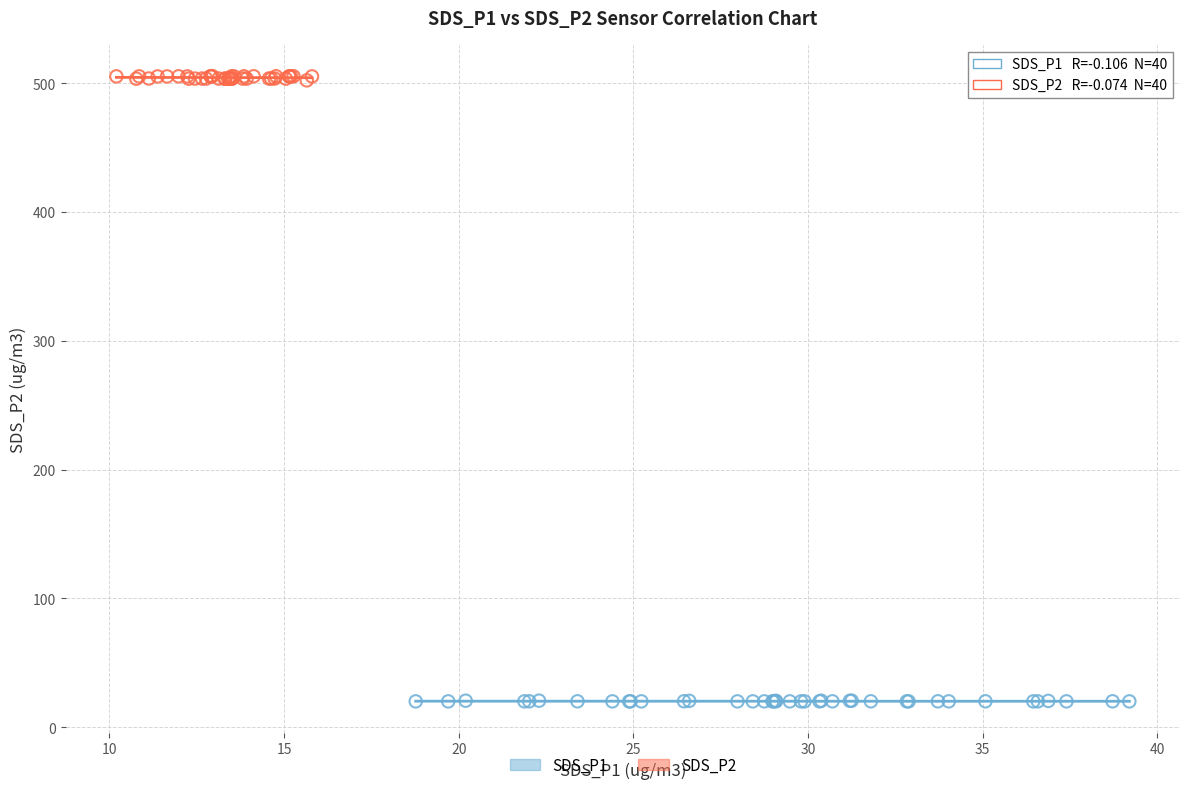

Which series reaches the minimum Y coordinate?

SDS_P1